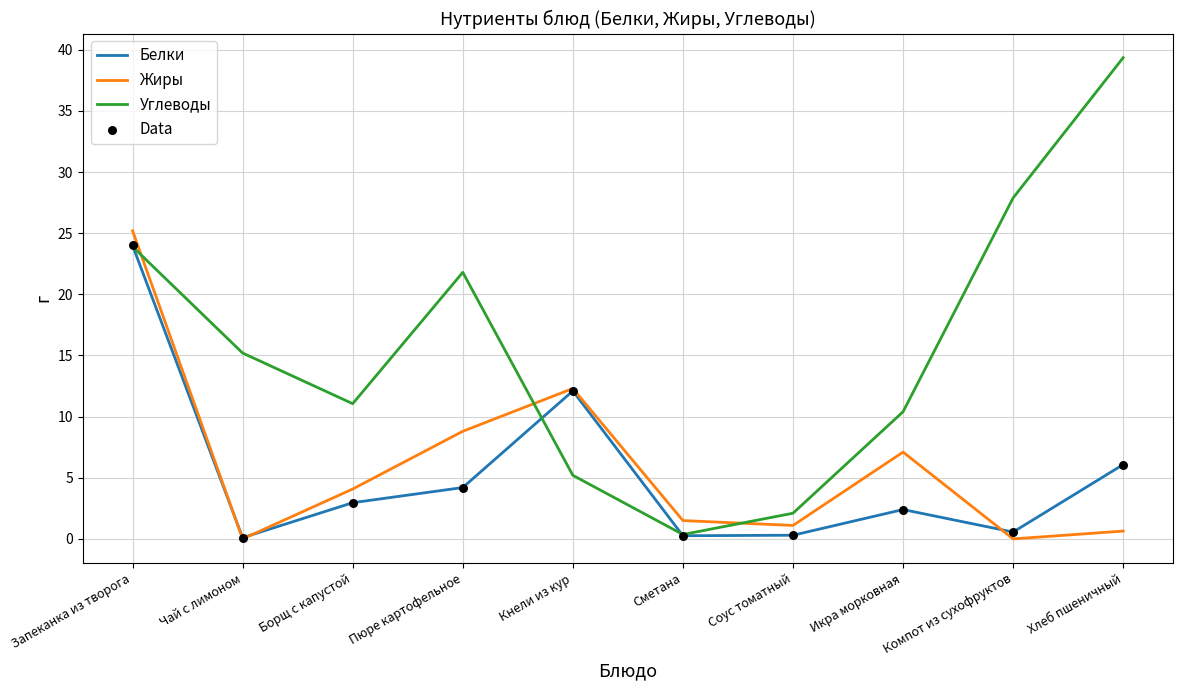

At how many categories does at least one series exceed 1?

10